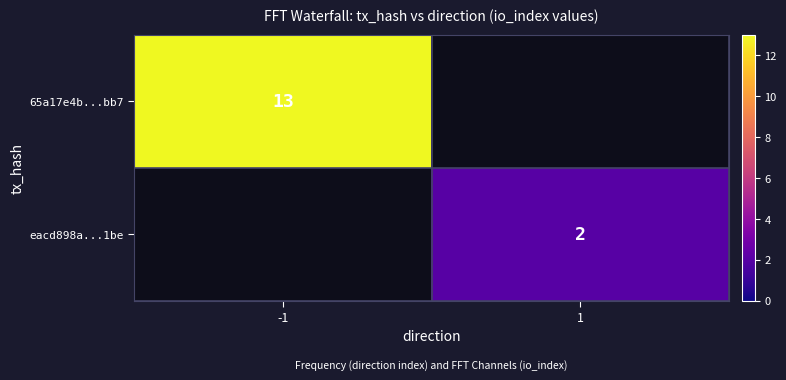

How many data points does each series have?

2